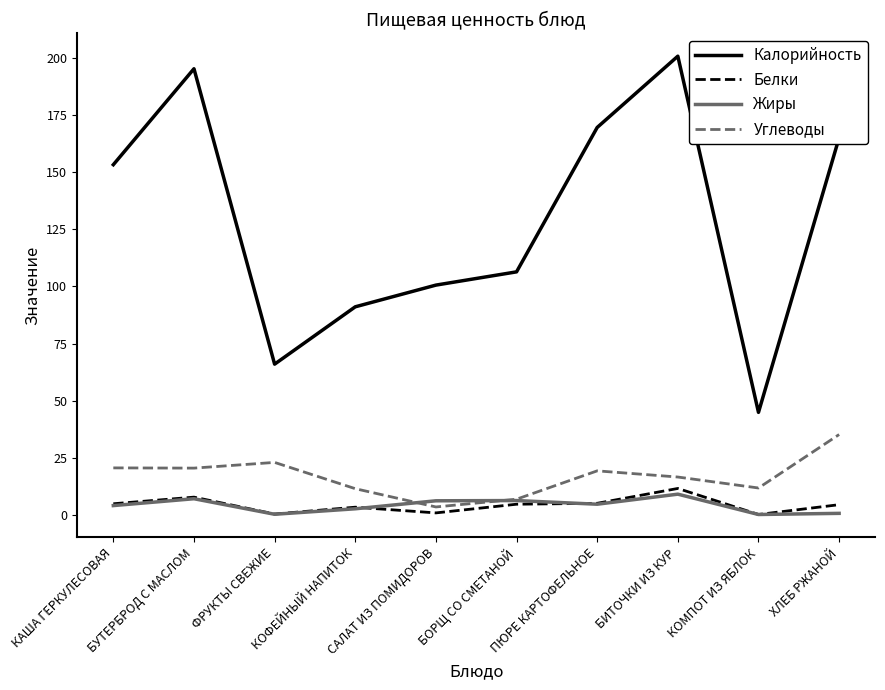

What is the average value of the Калорийность series?

129.3